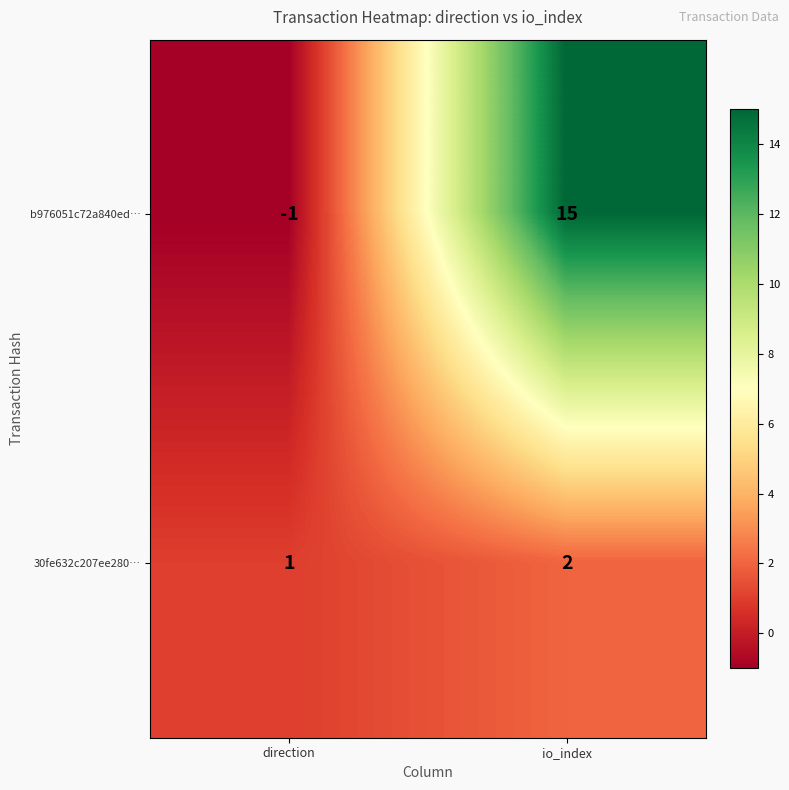

What is the sum of the b976051c72a840ed… values at direction and io_index?

14